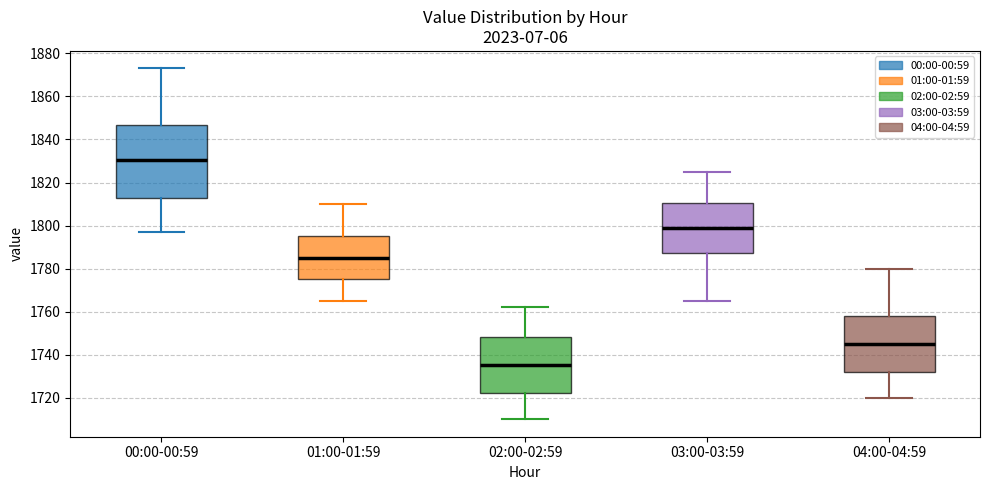

Where does the upper whisker of the box for 04:00-04:59 end on the y-axis? The values are not printed on the chart, so give them approximately, as read against the axis.

1780